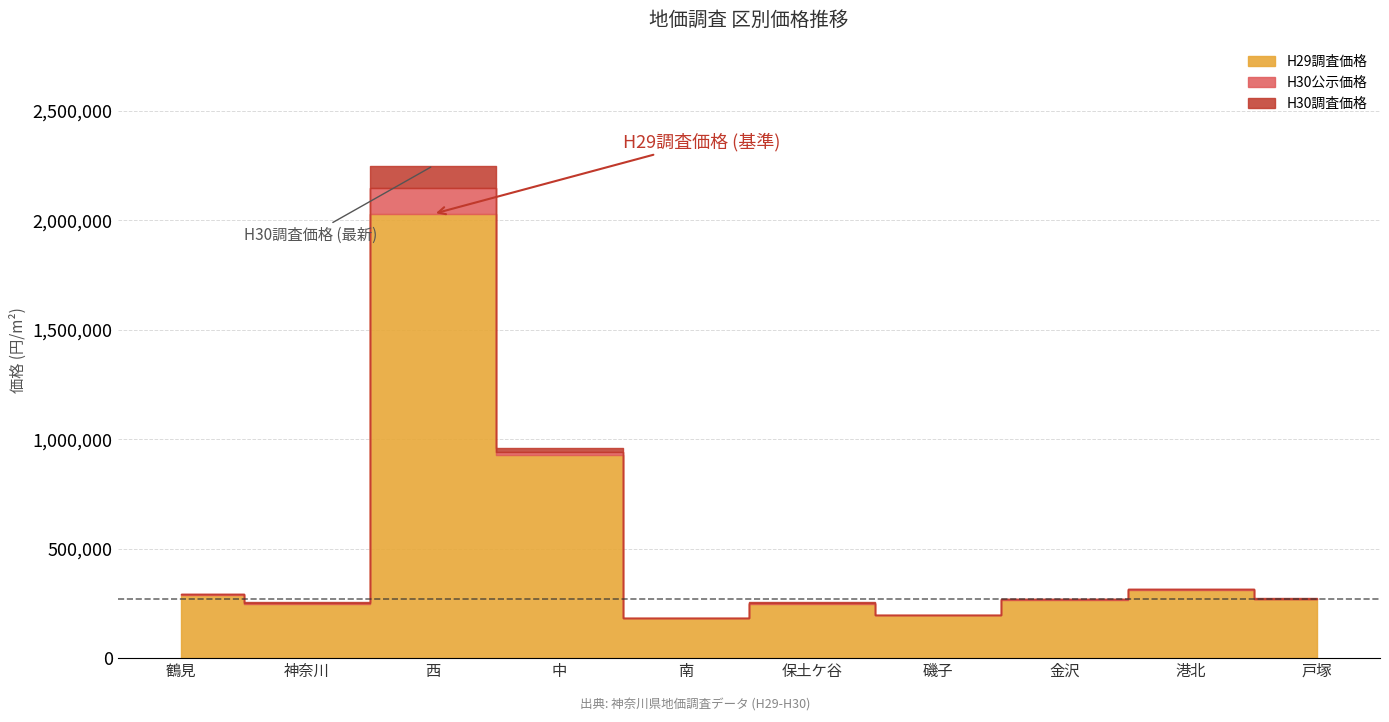

How many bars are there in total?

30